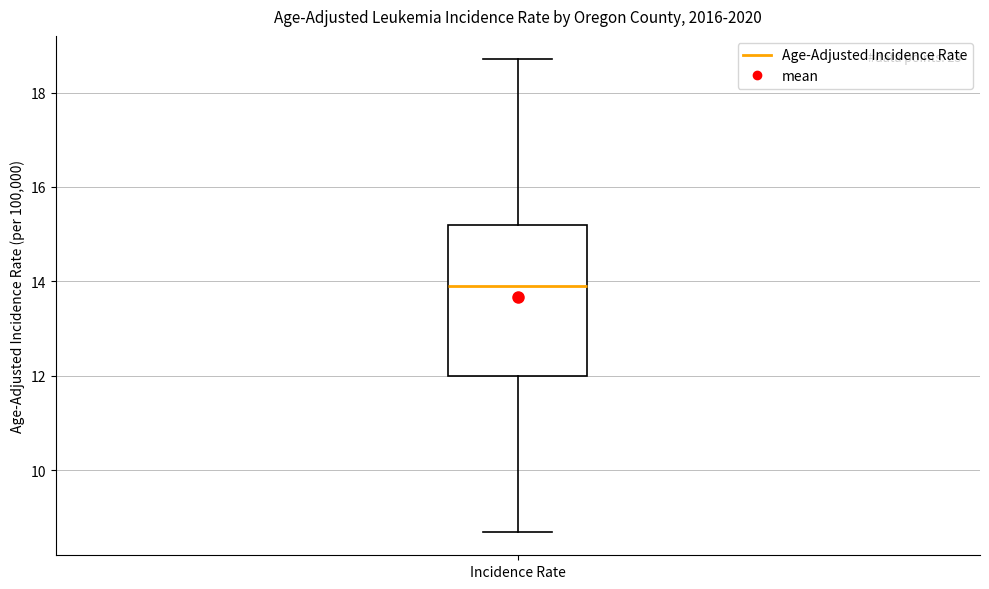

Read this box plot against the y-axis: the position of the median line, the range covered by the box, and the ends of both whiskers. The values are not printed on the chart, so give them approximately, as read against the axis.

median 14.0, box 12.0 to 15.2, whiskers 8.8 to 18.8